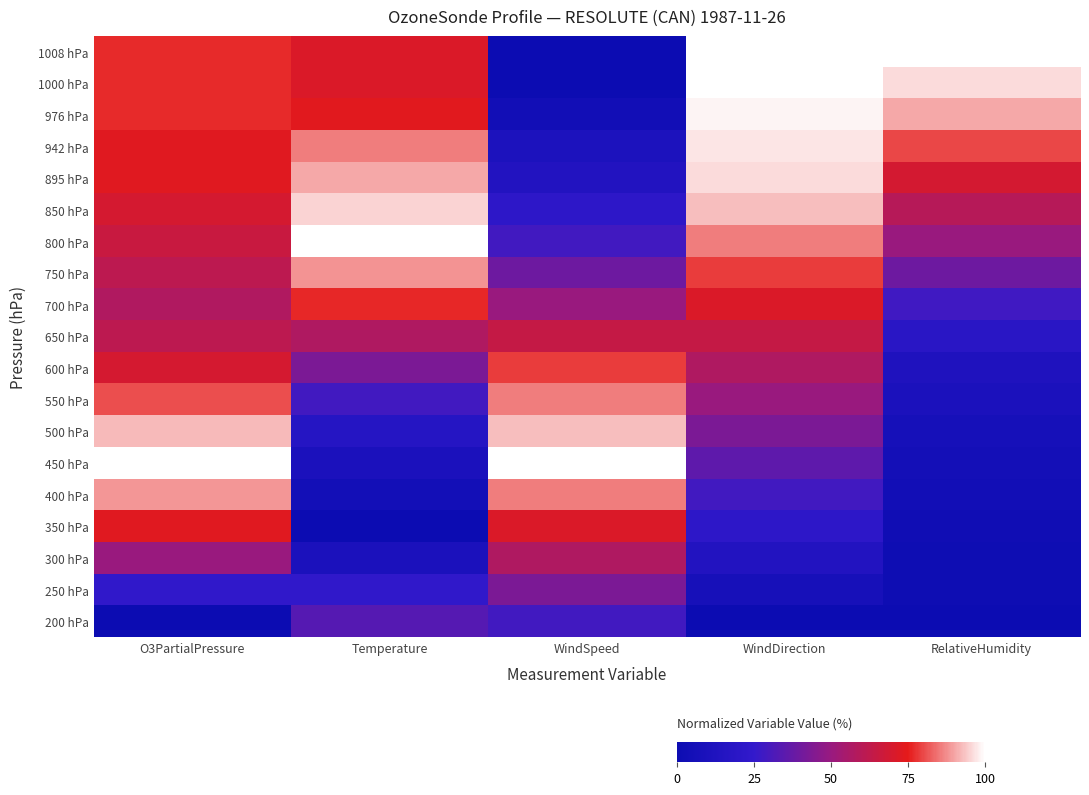

What is the greatest value displayed?

100.0